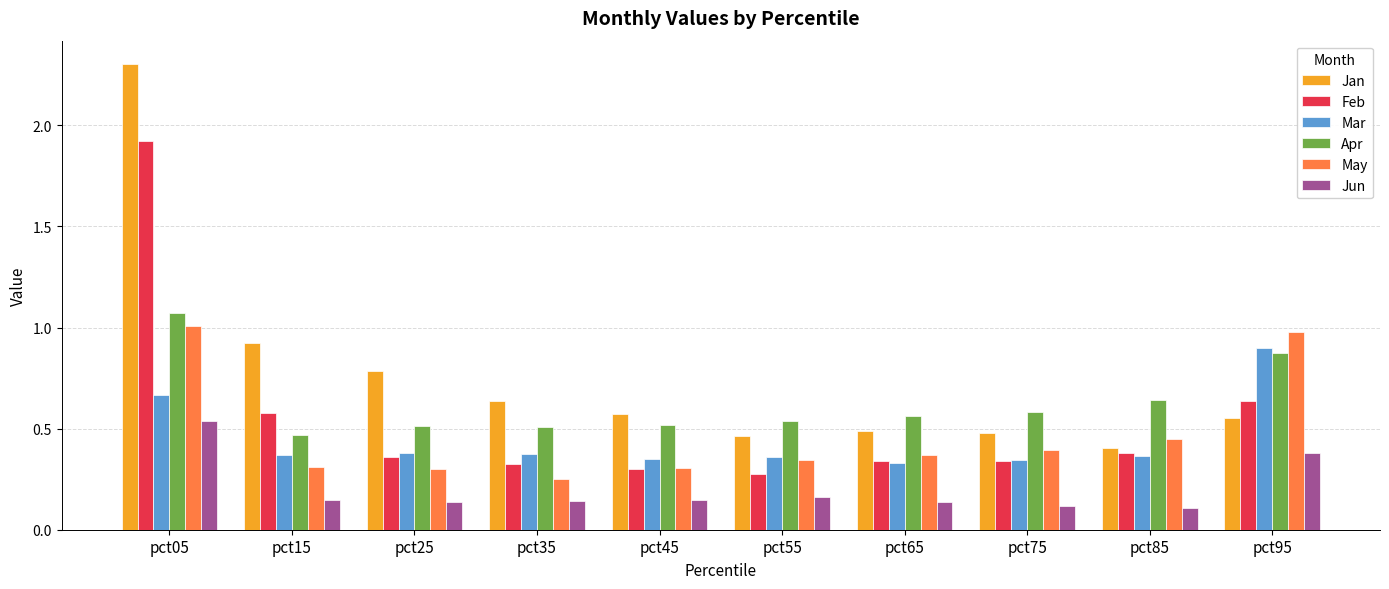

The Apr series shows 0.5 at pct45. True or false?

True